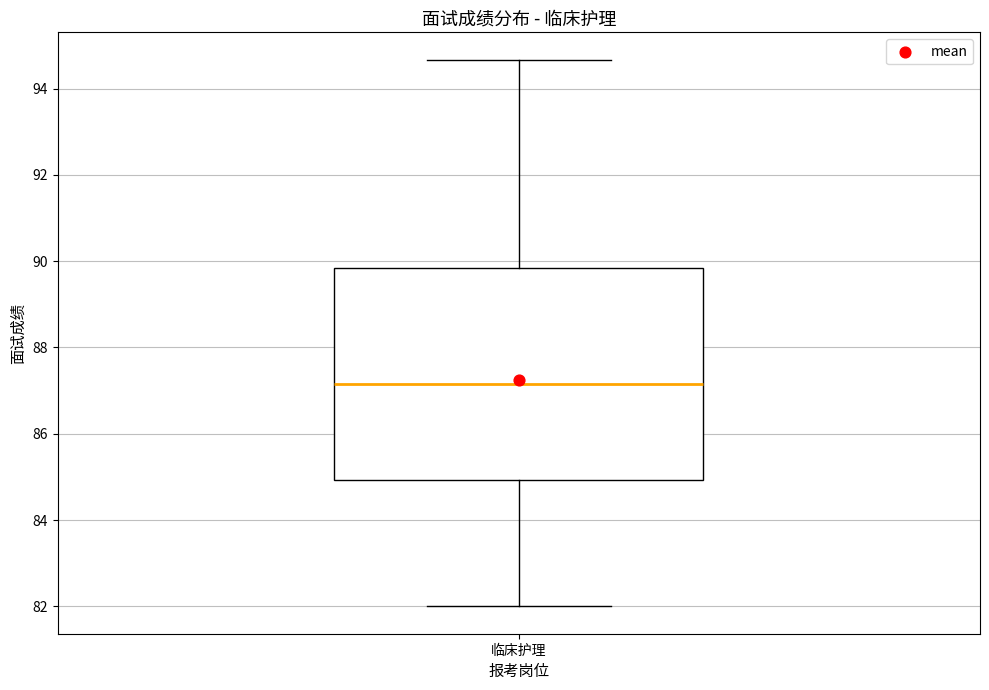

Where is the upper edge of the box for 临床护理 on the y-axis? The values are not printed on the chart, so give them approximately, as read against the axis.

89.8